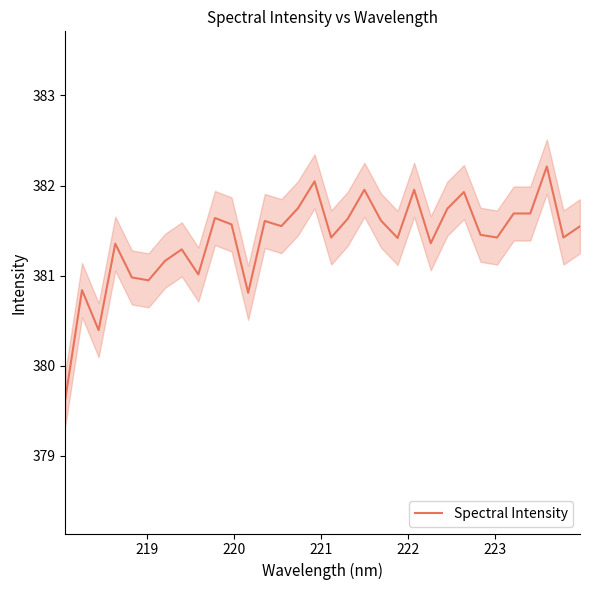

What is the sum of all values?

12205.1